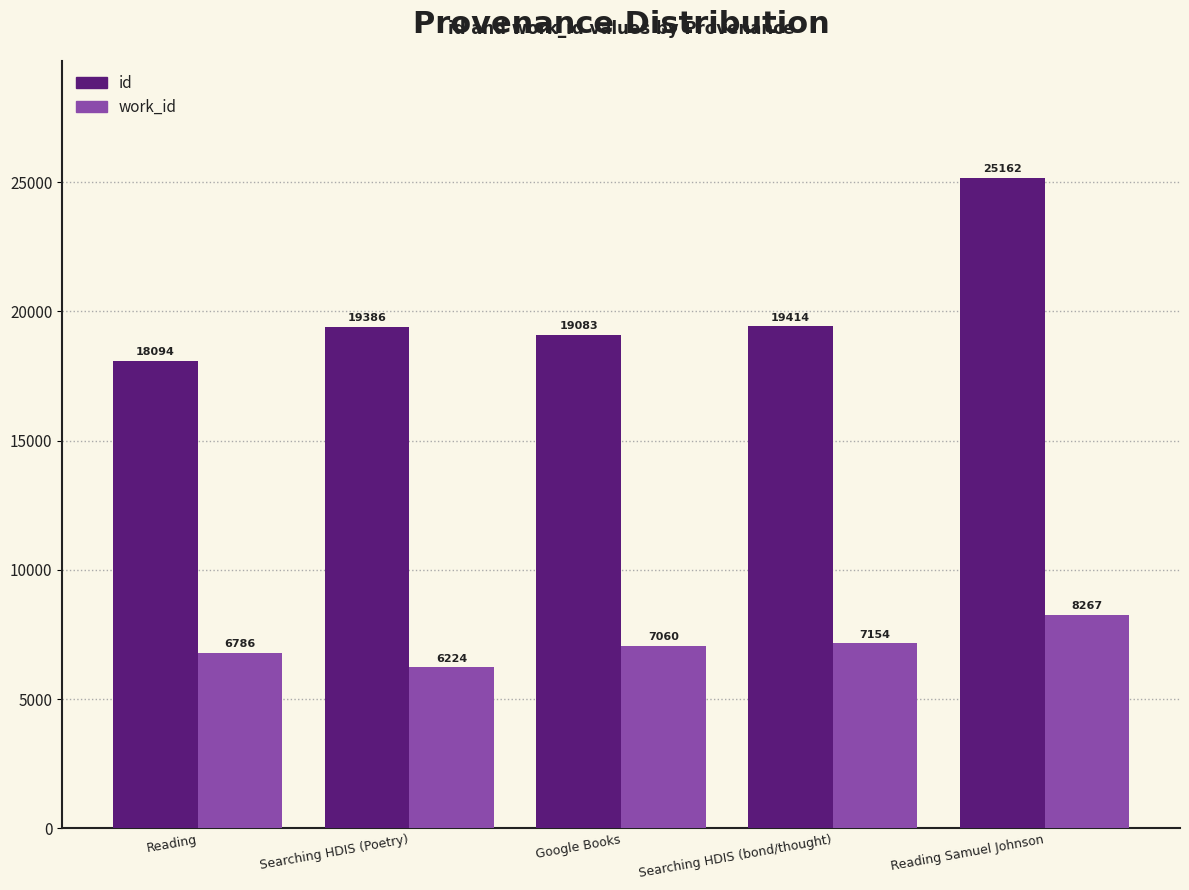

What is the label of the 2nd bar from the right?

Searching HDIS (bond/thought)